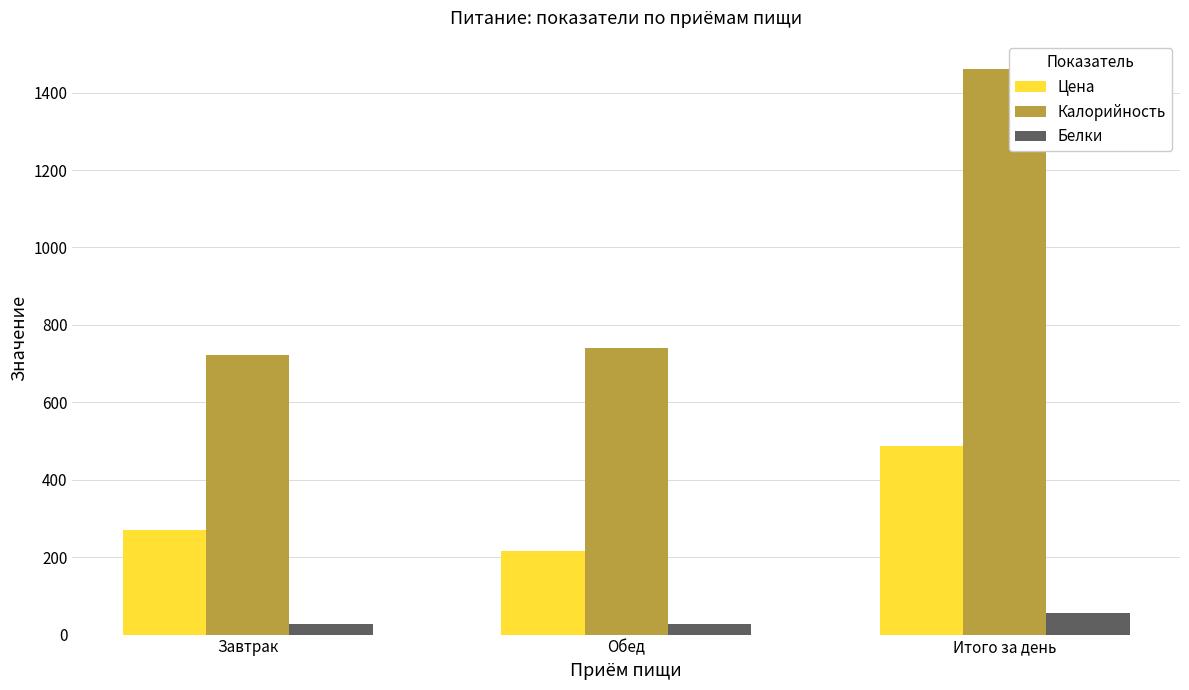

Which category has the lowest value in the Цена series?

Обед